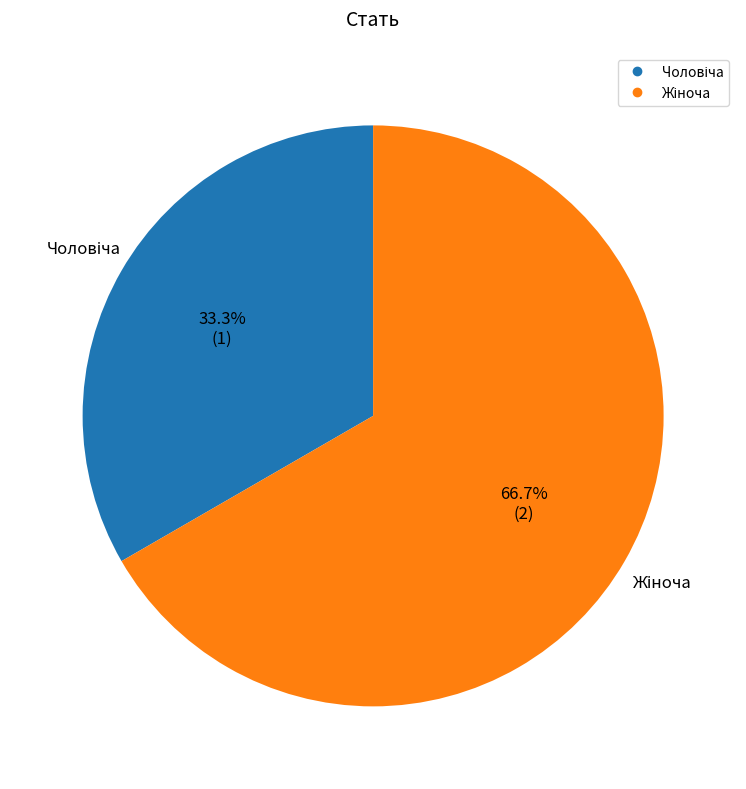

Does any single category account for the majority?

Yes